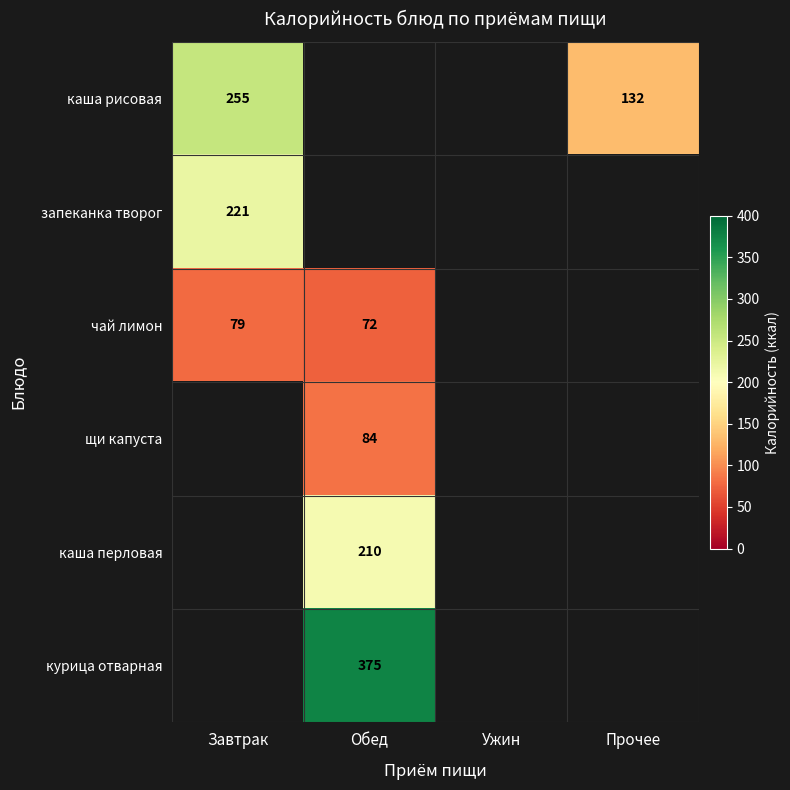

What is the difference between the чай лимон values at Обед and Завтрак?

7